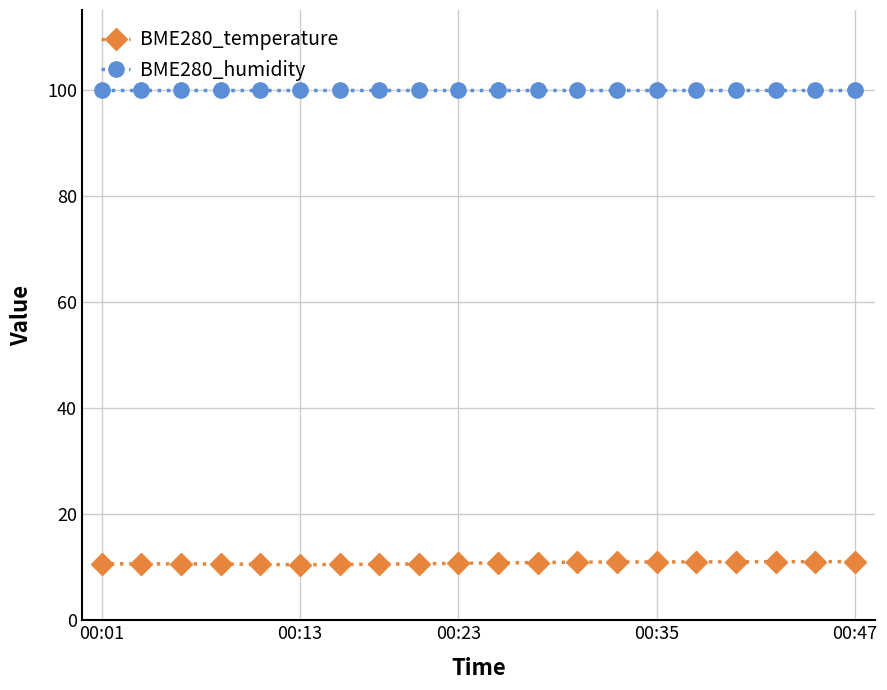

What is the sum of all BME280_humidity values?

2000.0